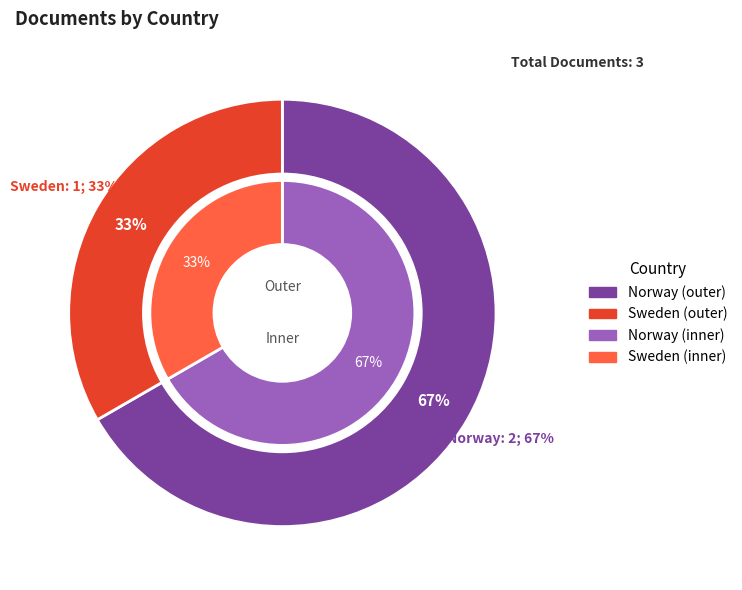

Which has a higher value, Sweden or Norway?

Norway